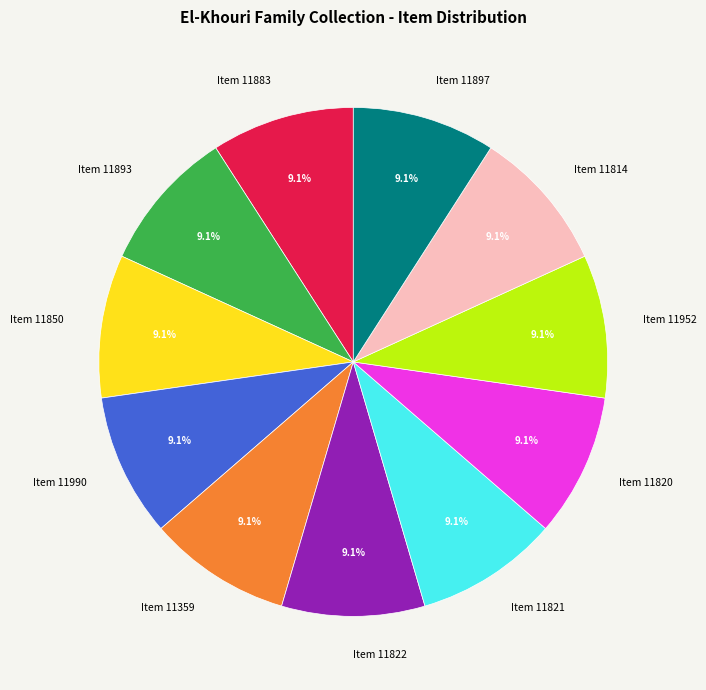

What percentage is the Item 11893 slice, to the nearest percent?

9%